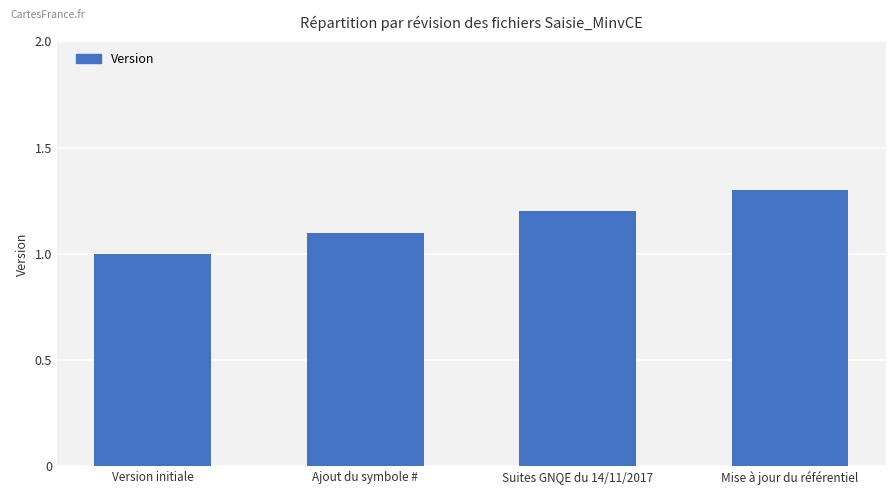

Reading left to right, list all the values displayed in this chart.

1.0	1.1	1.2	1.3